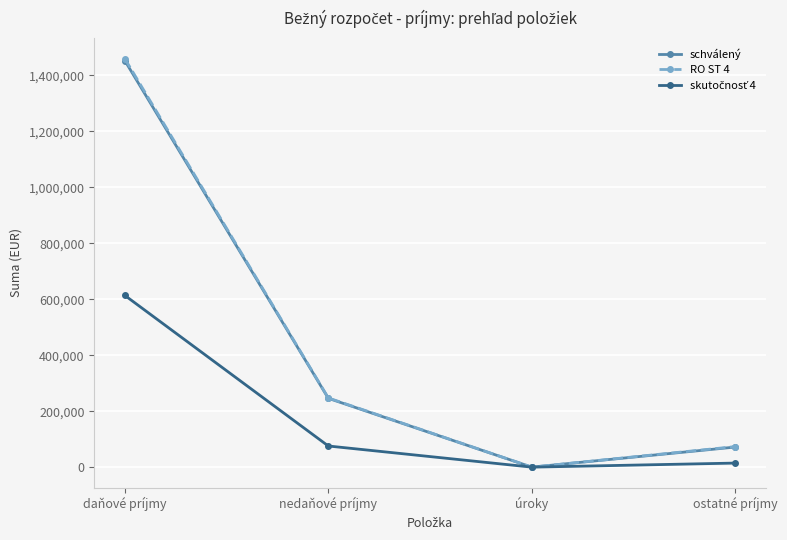

Which series changed the most between nedaňové príjmy and úroky?

RO ST 4